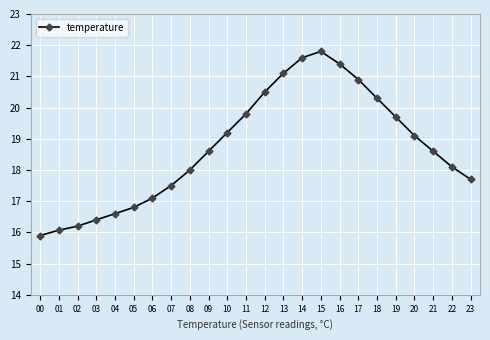

Does the chart have visible grid lines?

Yes